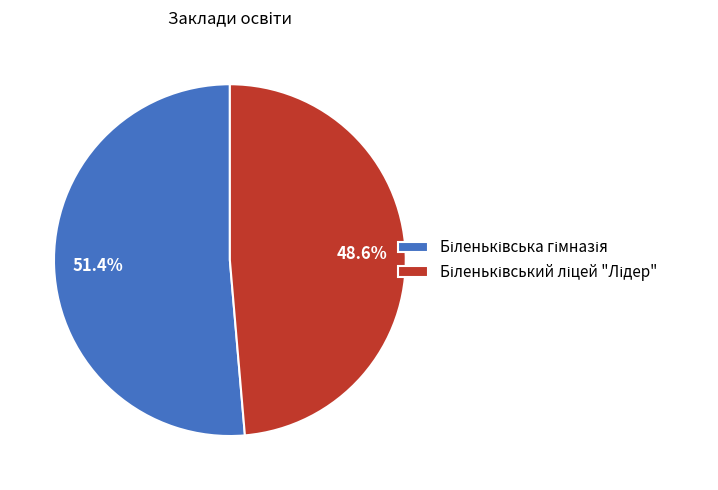

To the nearest percent, what is the difference between the largest and smallest slice percentages?

3%